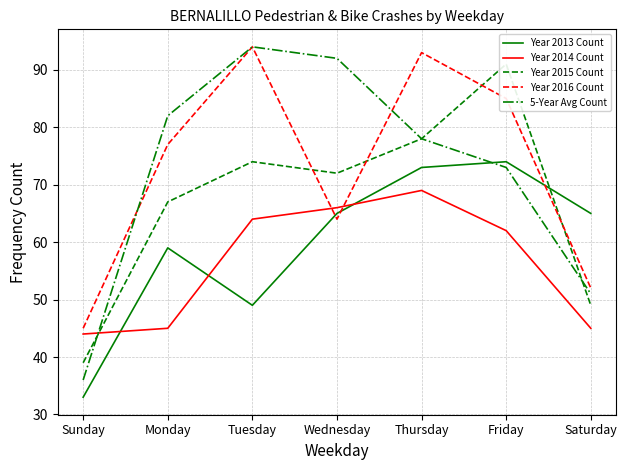

Which series has the largest total across all categories?

Year 2016 Count